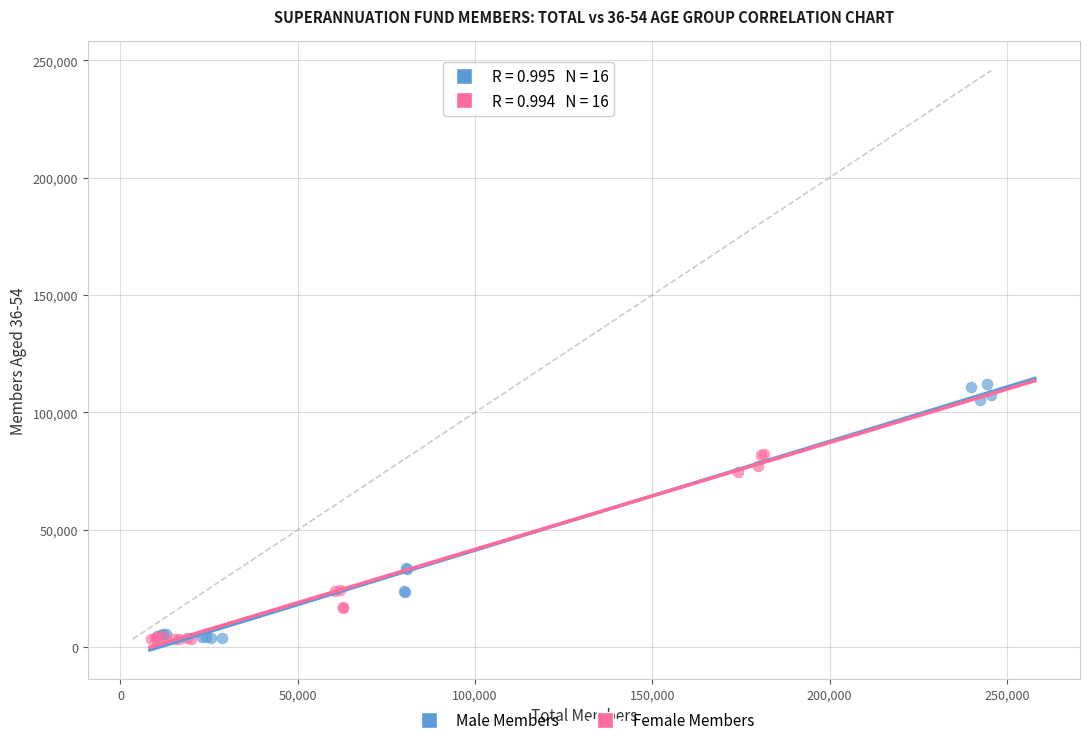

Which series has the largest Y range (max minus min)?

Male Members